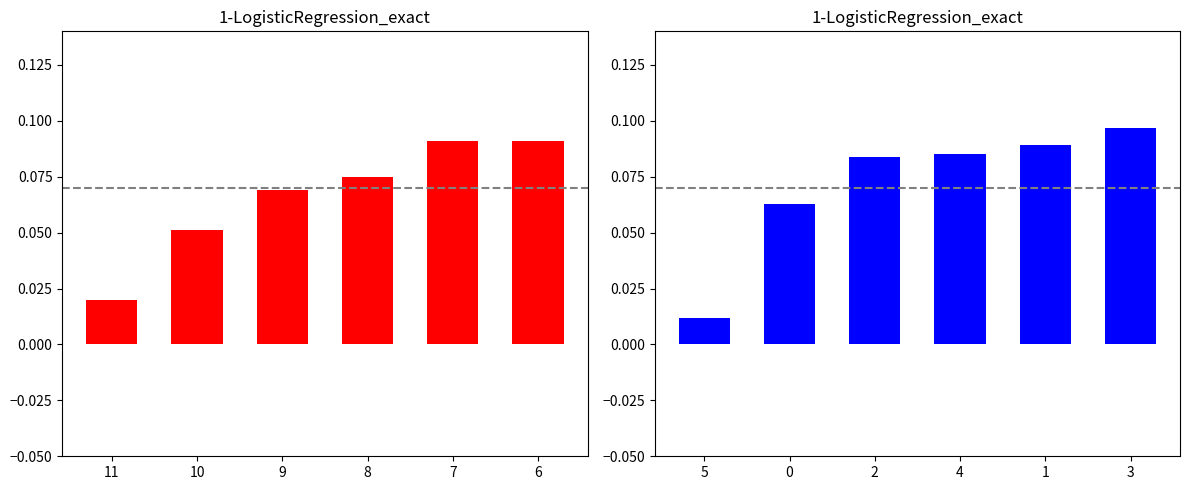

Which series has the largest total across all categories?

Blue